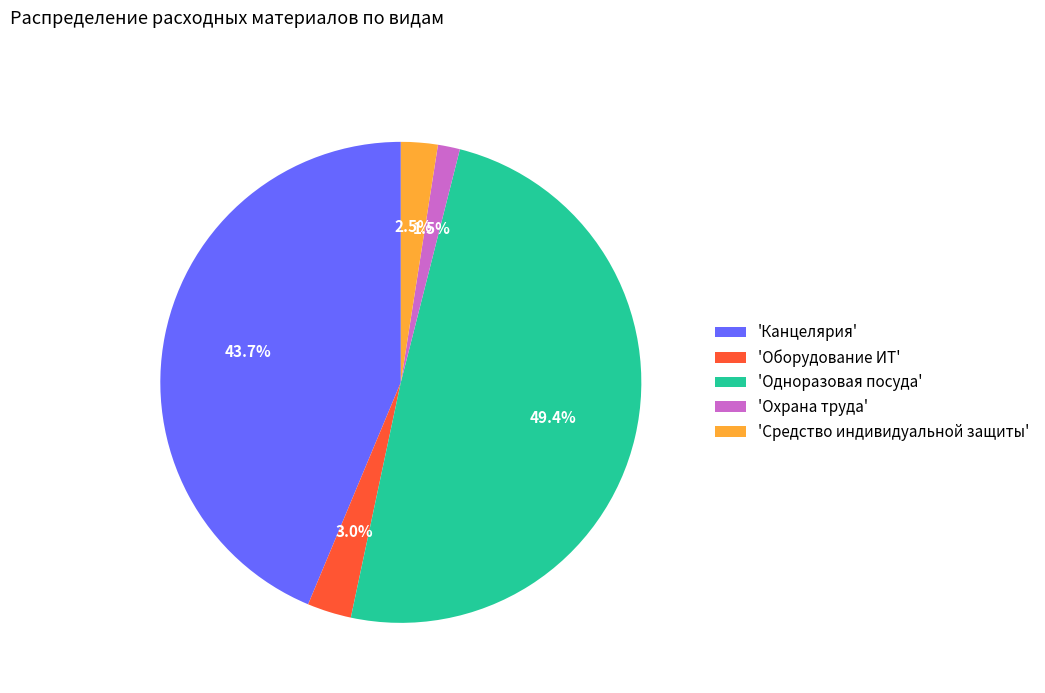

Does any single category account for the majority?

No